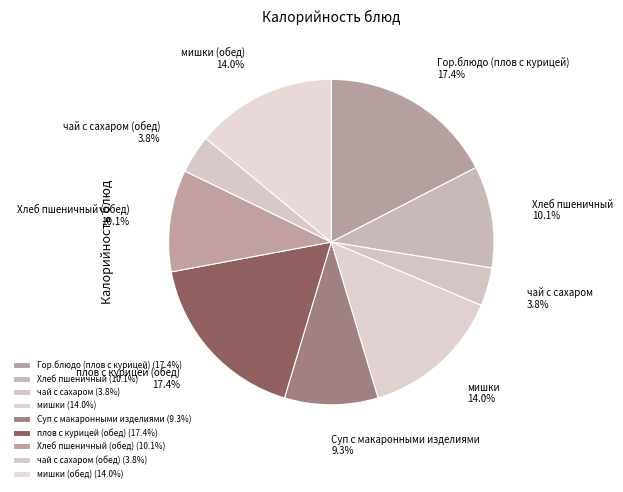

Is there any slice that represents more than half of the pie?

No